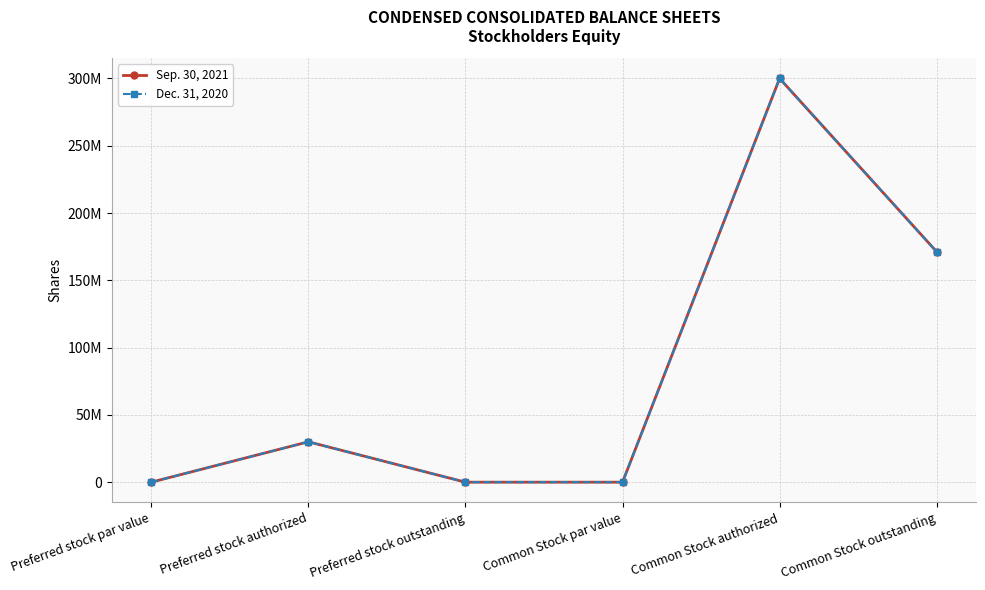

In Dec. 31, 2020, how many points are higher than both neighbors (excluding endpoints)?

2